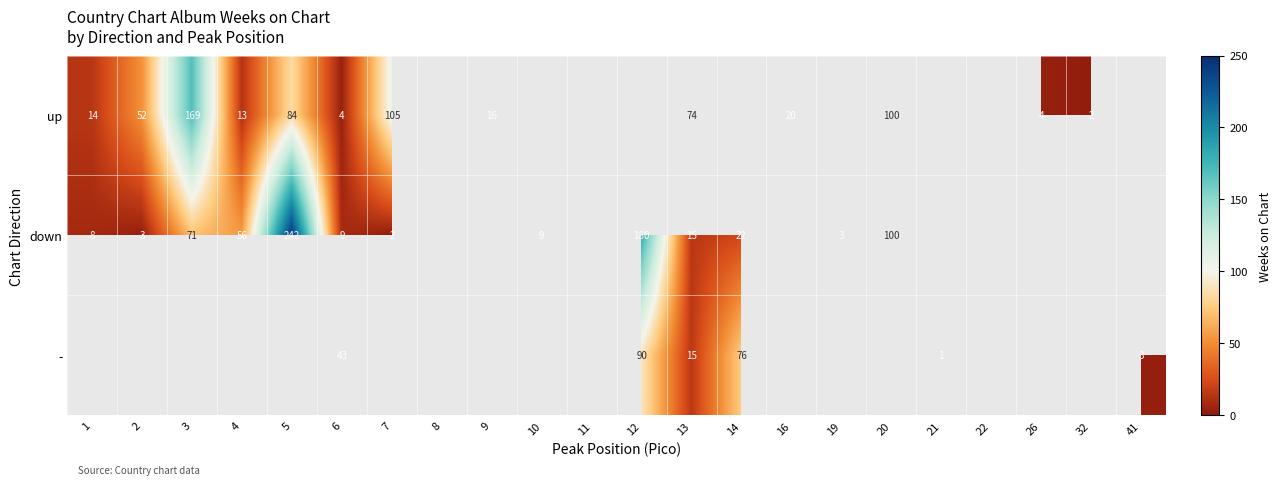

What is the greatest value displayed?

242.0